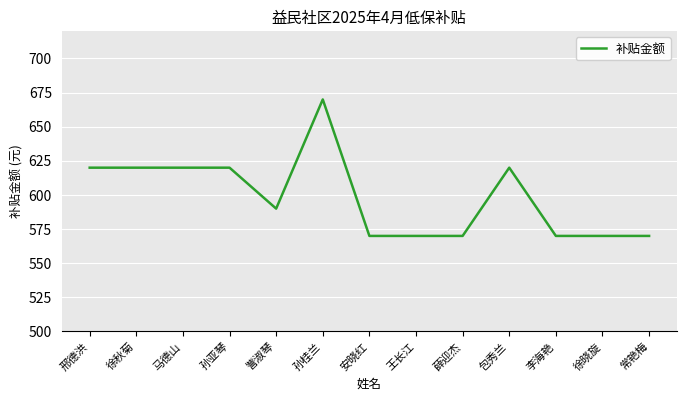

What position from the left is 王长江?

8